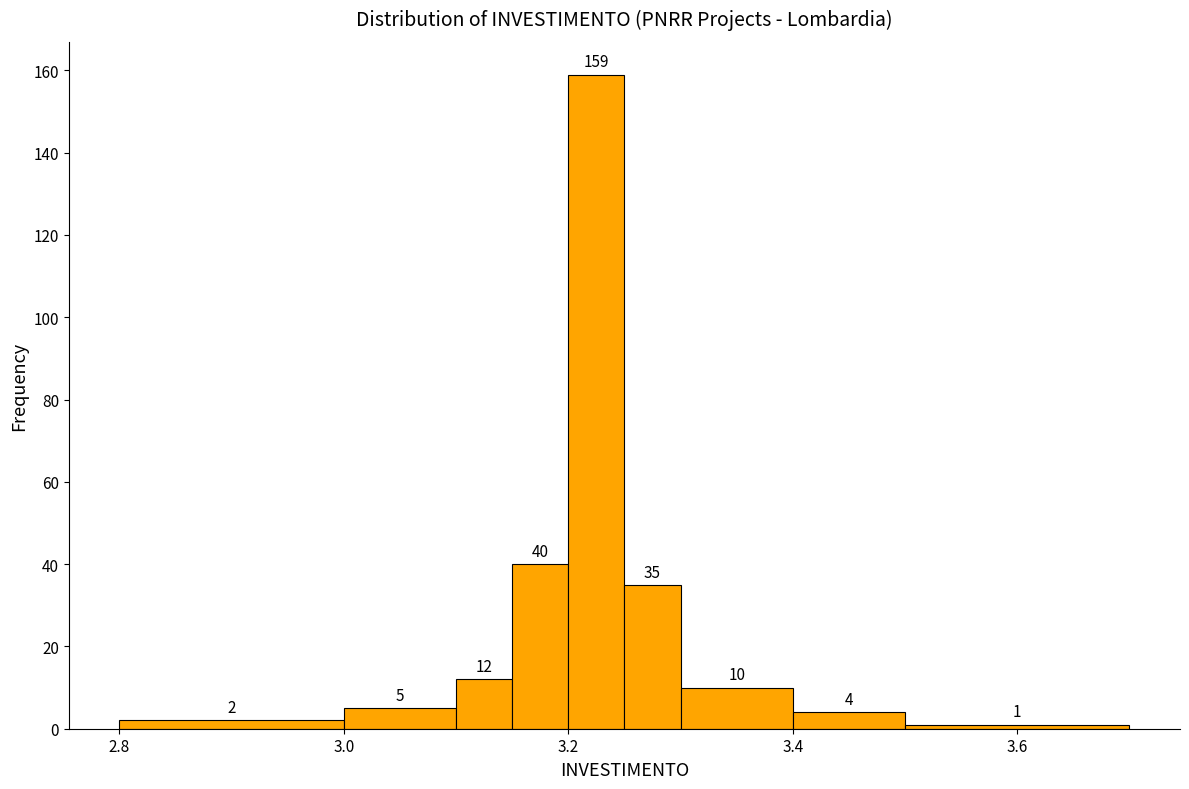

Around what value on the x-axis is the tallest bar? Give the approximate position of its centre, as read against the axis.

3.22